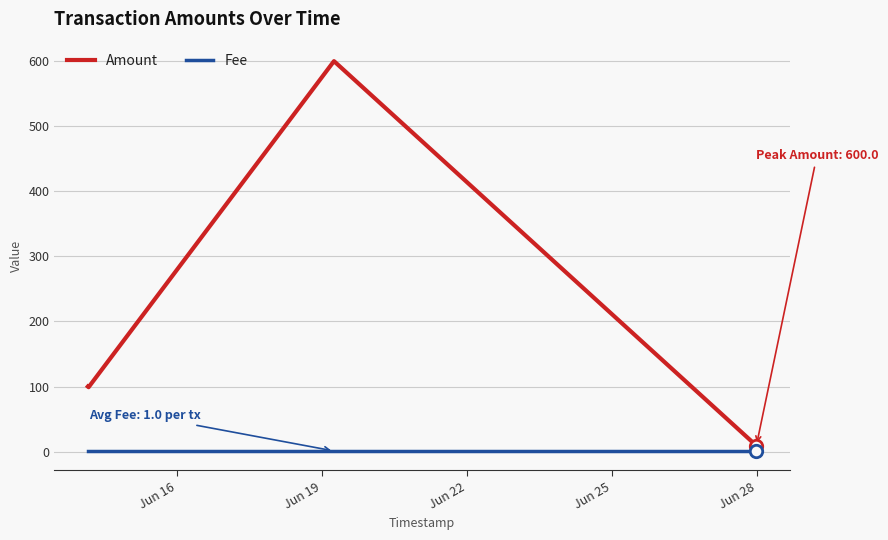

Which series has the largest total across all categories?

Amount